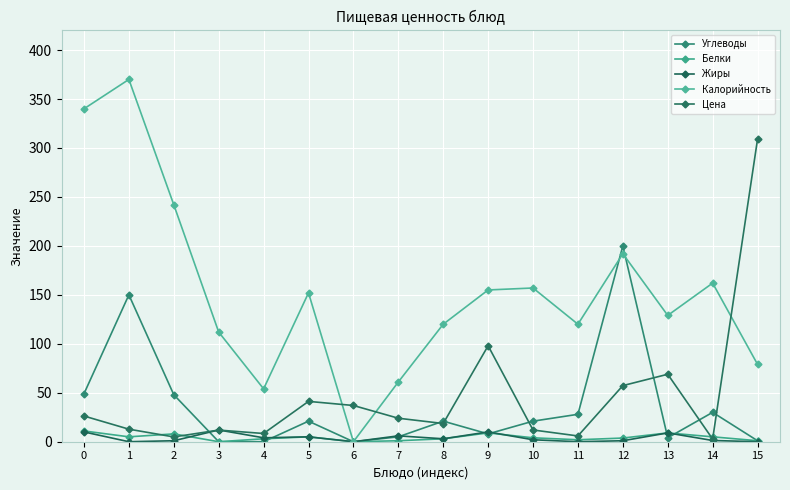

What is the total value across all series at 3?

135.9